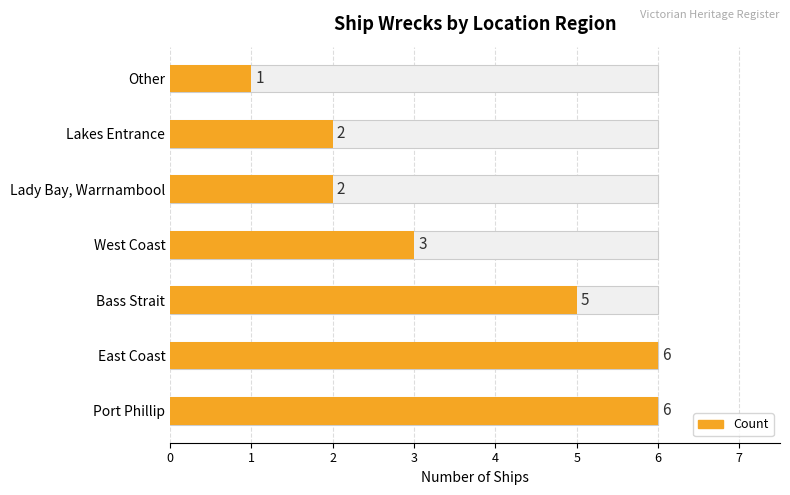

True or false: the data shows 3 at Lakes Entrance.

False